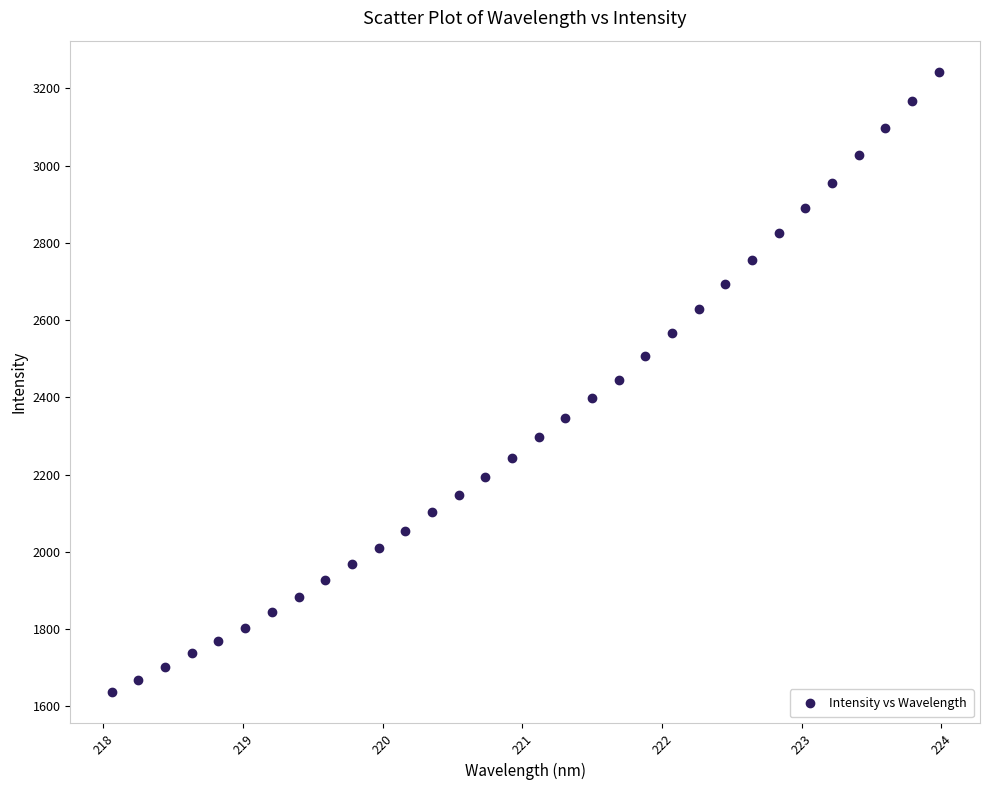

What is the range of X values (max minus min)?

5.9